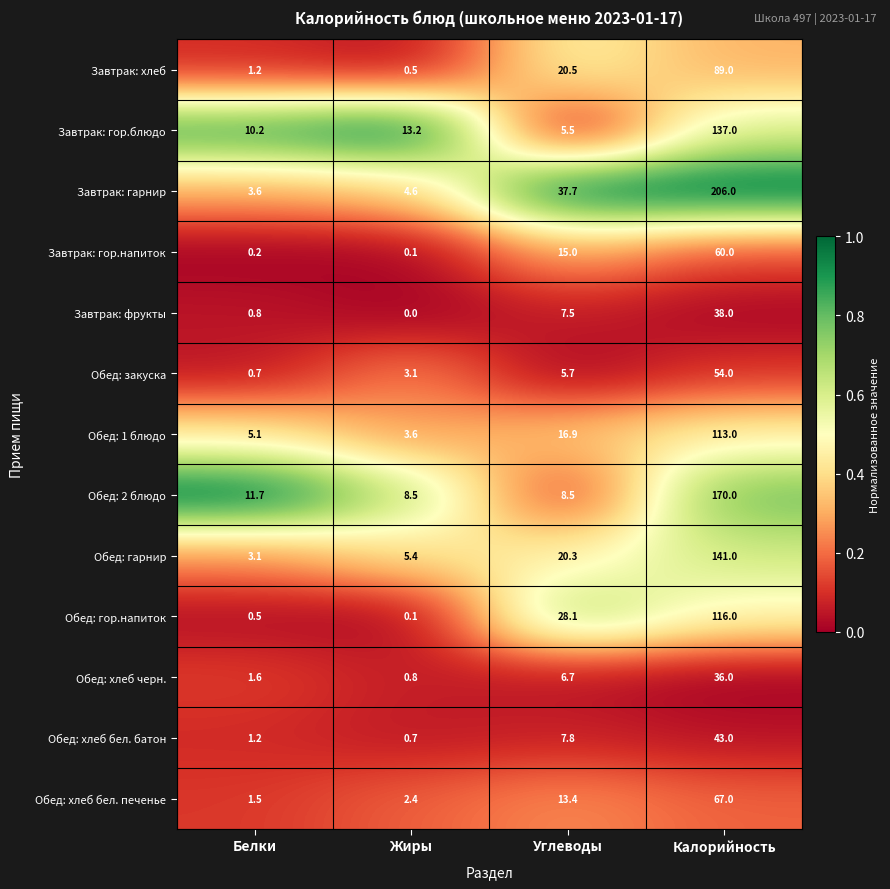

What is the sum of all Обед: хлеб черн. values?

45.1